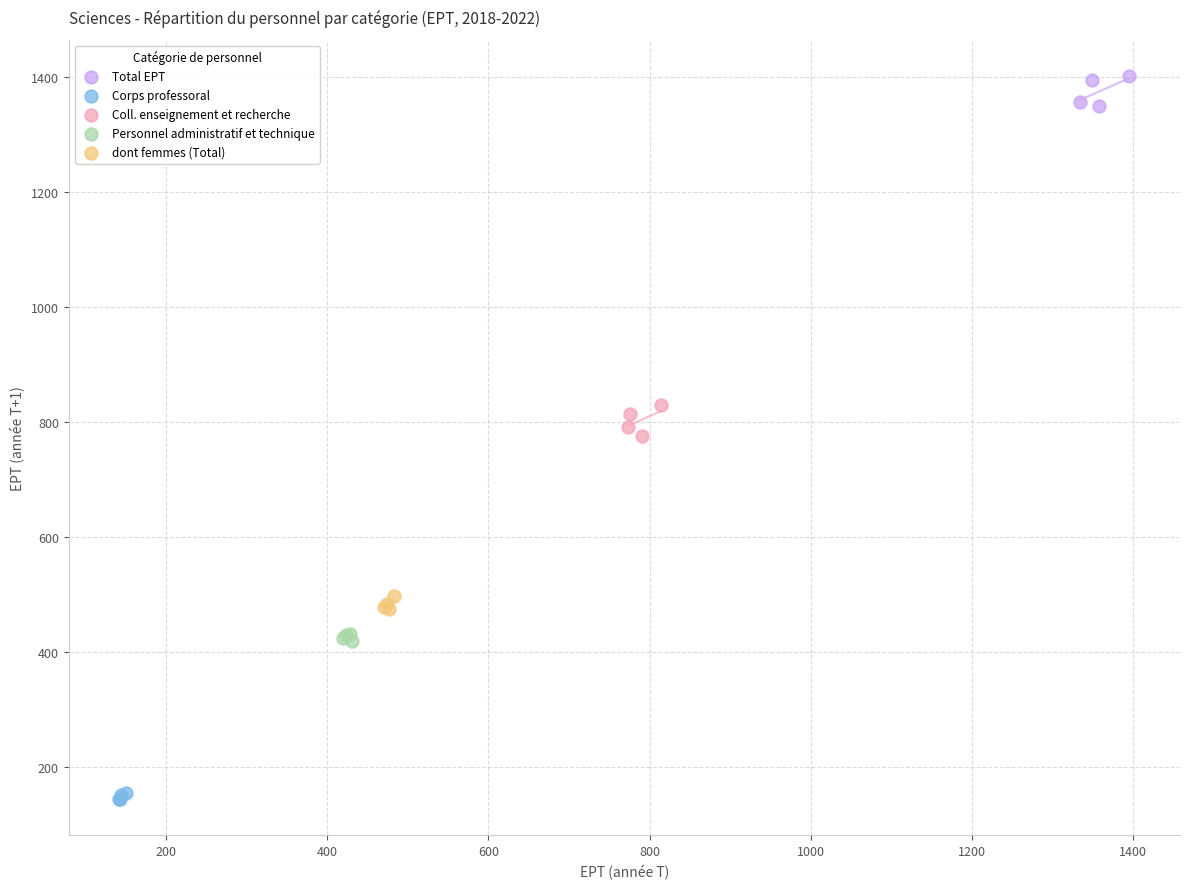

Which series contains the highest Y value?

Total EPT